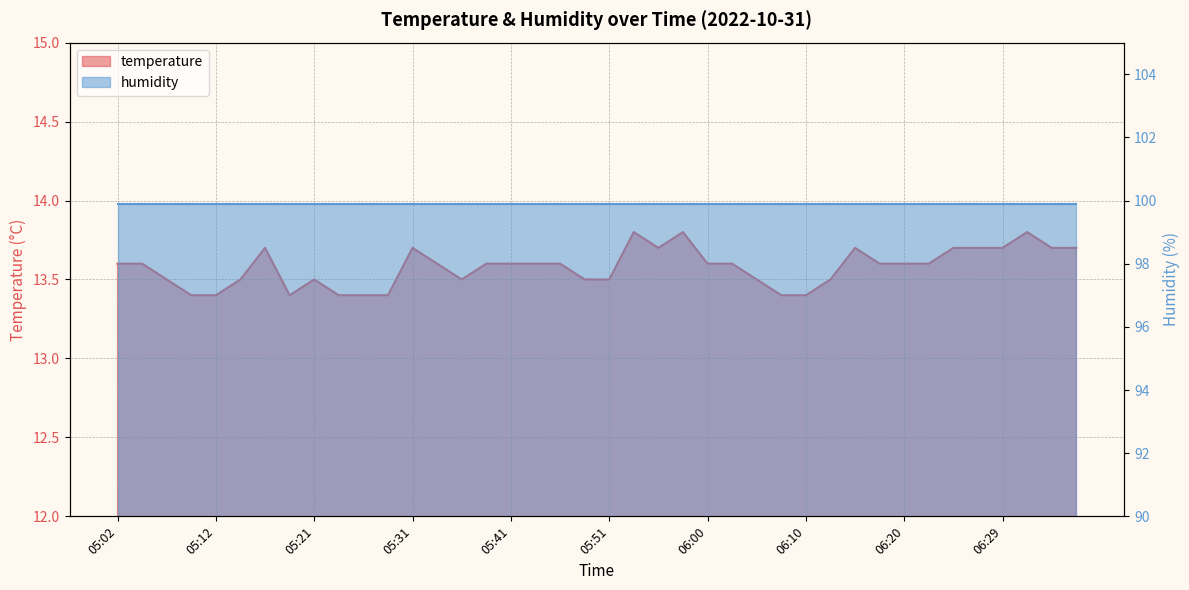

Rank the categories by value from highest to lowest.

05:53, 05:58, 06:32, 05:17, 05:31, 05:55, 06:15, 06:25, 06:27, 06:29, 06:34, 06:37, 05:02, 05:04, 05:34, 05:38, 05:41, 05:43, 05:46, 06:00, 06:03, 06:17, 06:20, 06:22, 05:07, 05:14, 05:21, 05:36, 05:48, 05:51, 06:05, 06:12, 05:09, 05:12, 05:19, 05:24, 05:26, 05:29, 06:08, 06:10